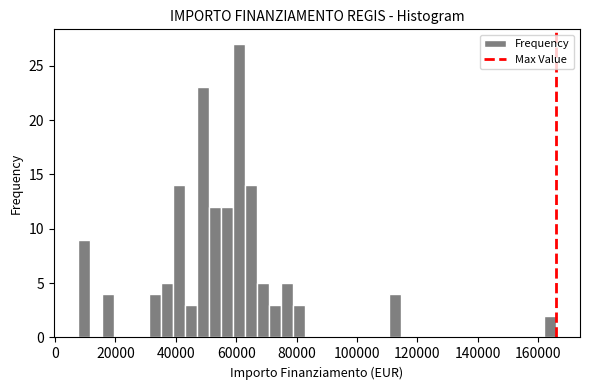

Read against the x-axis, roughly where is the centre of the tallest bar?

60000